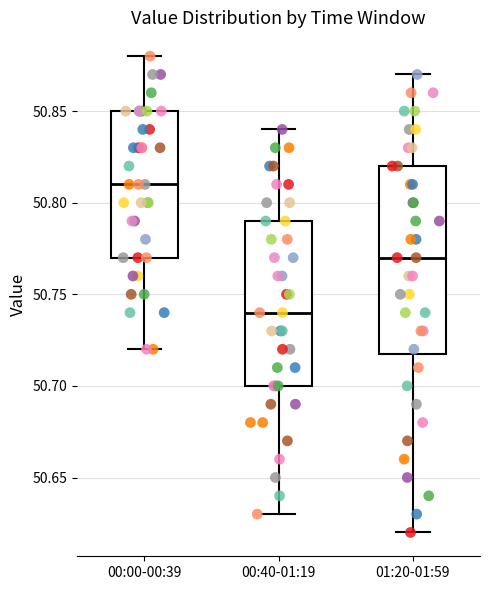

Reading left to right, transcribe this box plot: for each box, give where its median line is, the range the box spans, and where its two whiskers end, as read against the y-axis. The values are not printed on the chart, so give them approximately, as read against the axis.

00:00-00:39: median 50.81, box 50.77 to 50.85, whiskers 50.72 to 50.88
00:40-01:19: median 50.74, box 50.70 to 50.79, whiskers 50.63 to 50.84
01:20-01:59: median 50.77, box 50.72 to 50.82, whiskers 50.62 to 50.87